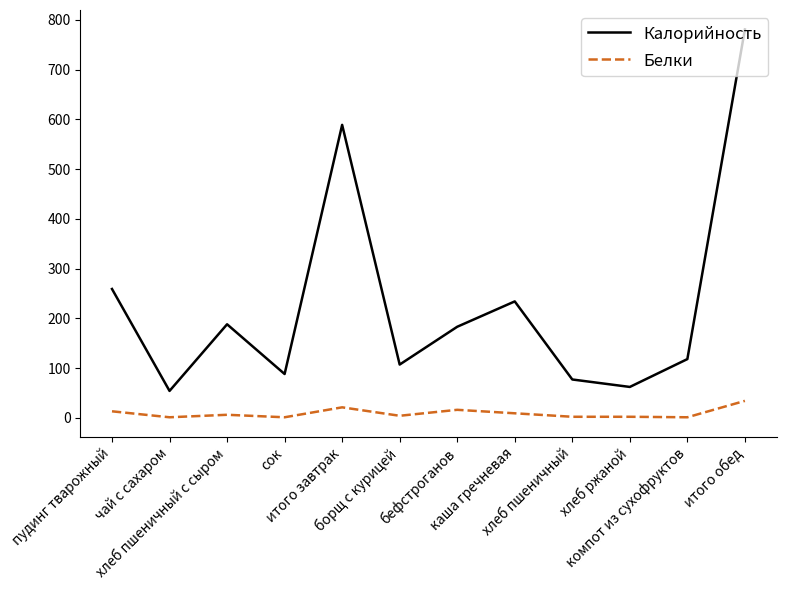

What is the sum of all Белки values?

110